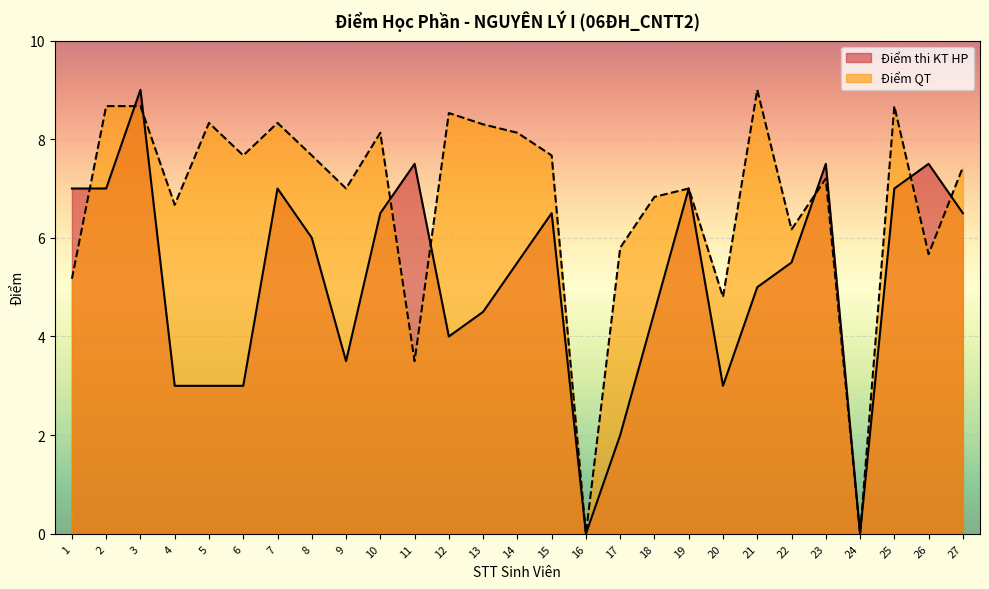

True or false: Điểm thi KT HP has a value of 5.8 at 24.

False